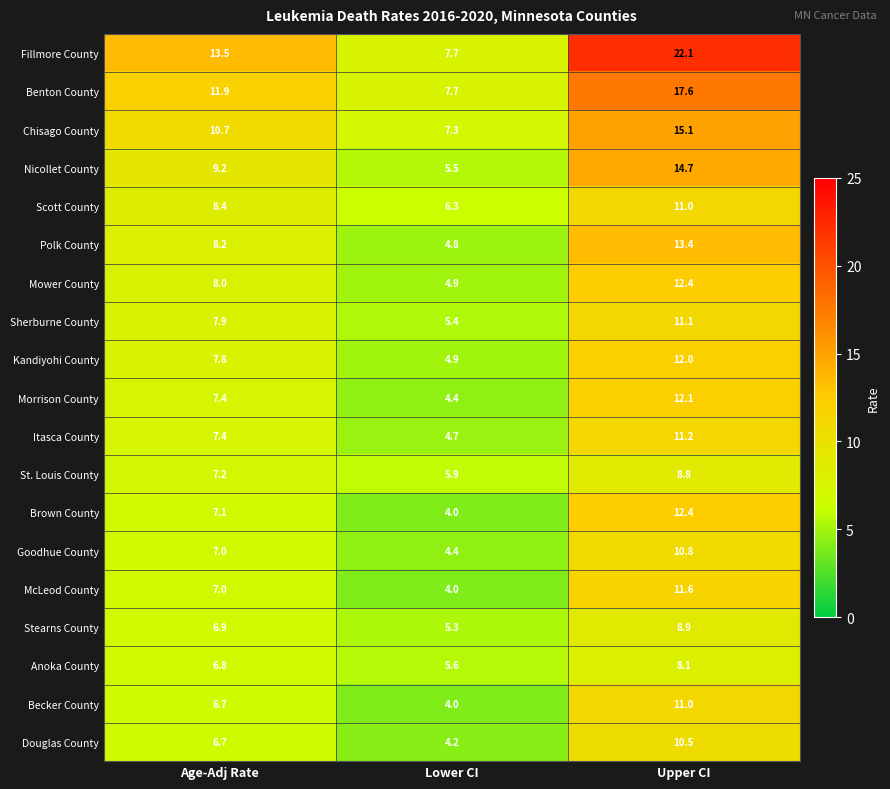

The McLeod County series shows 11.6 at Upper CI. True or false?

True